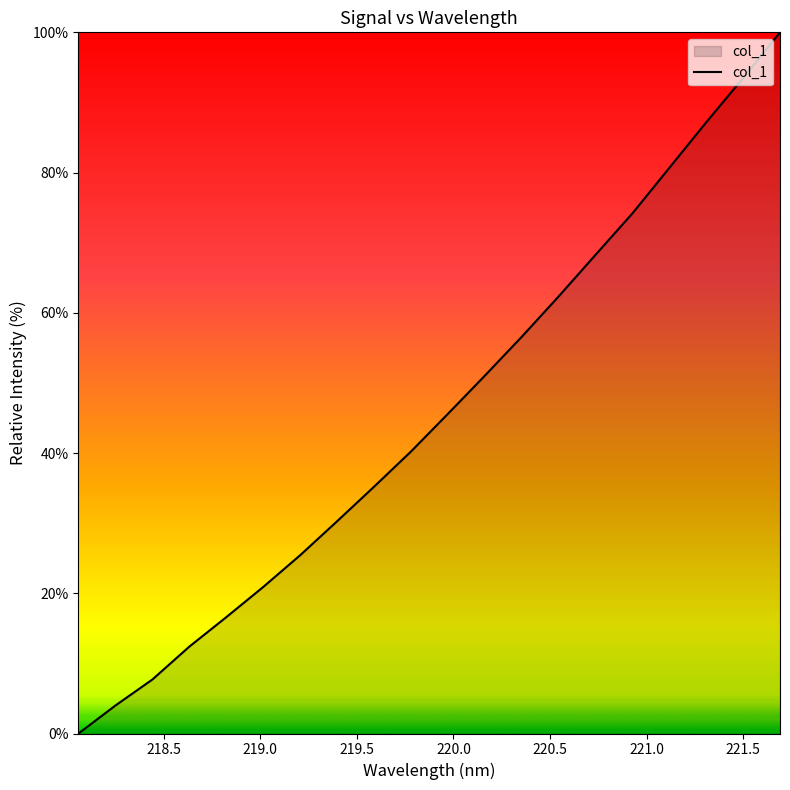

True or false: there are more than 1 points higher than both neighbors.

False